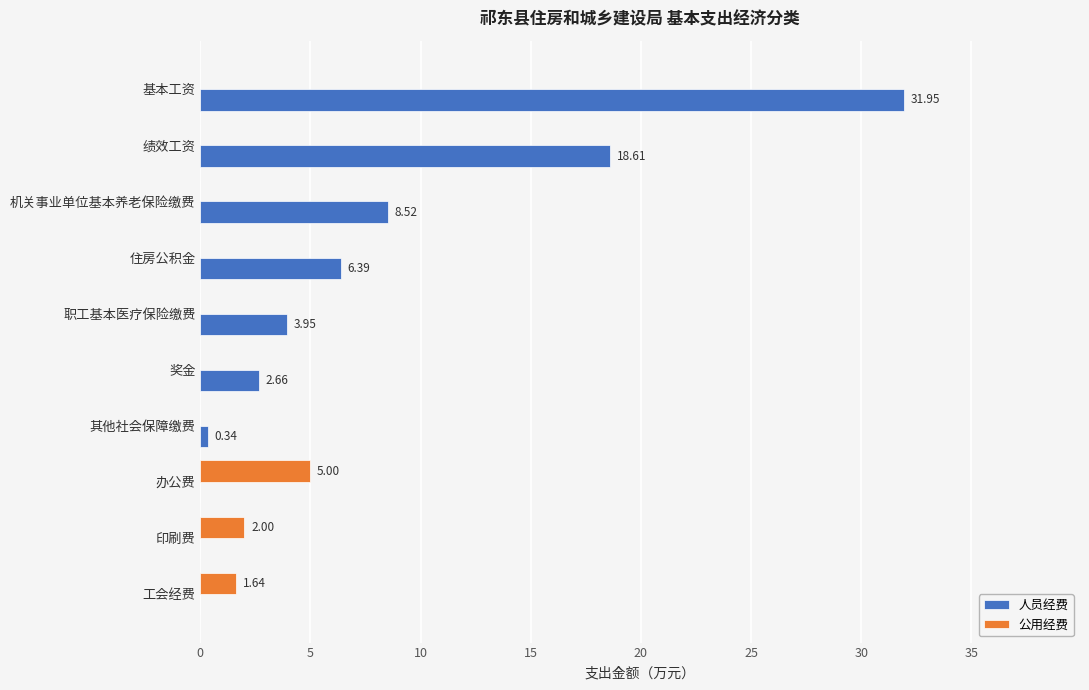

Where is 公用经费 nearest to the value 2?

印刷费